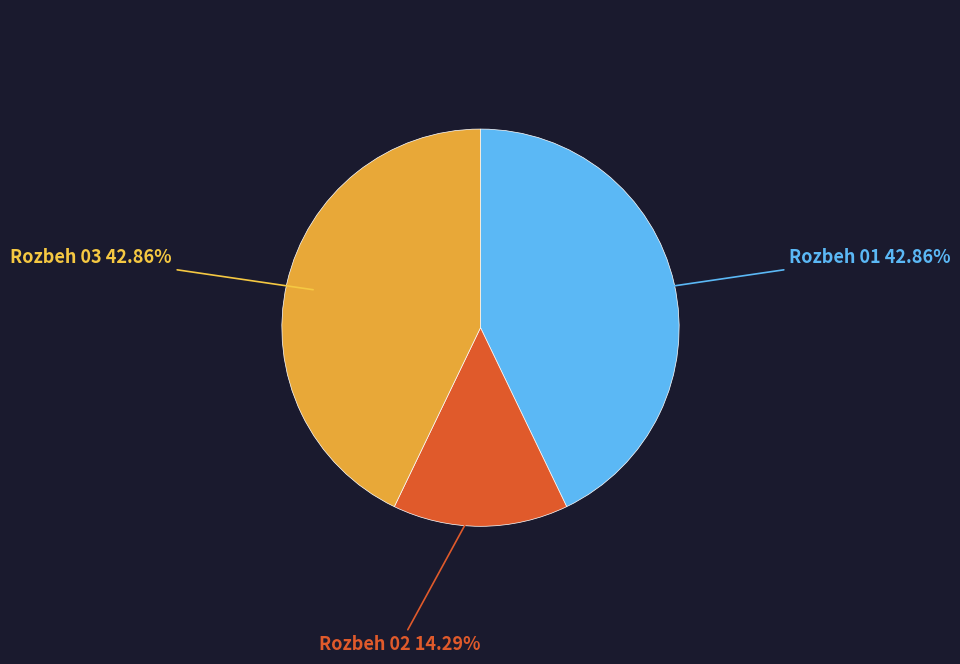

To the nearest percent, what is the difference between the largest and smallest slice percentages?

29%